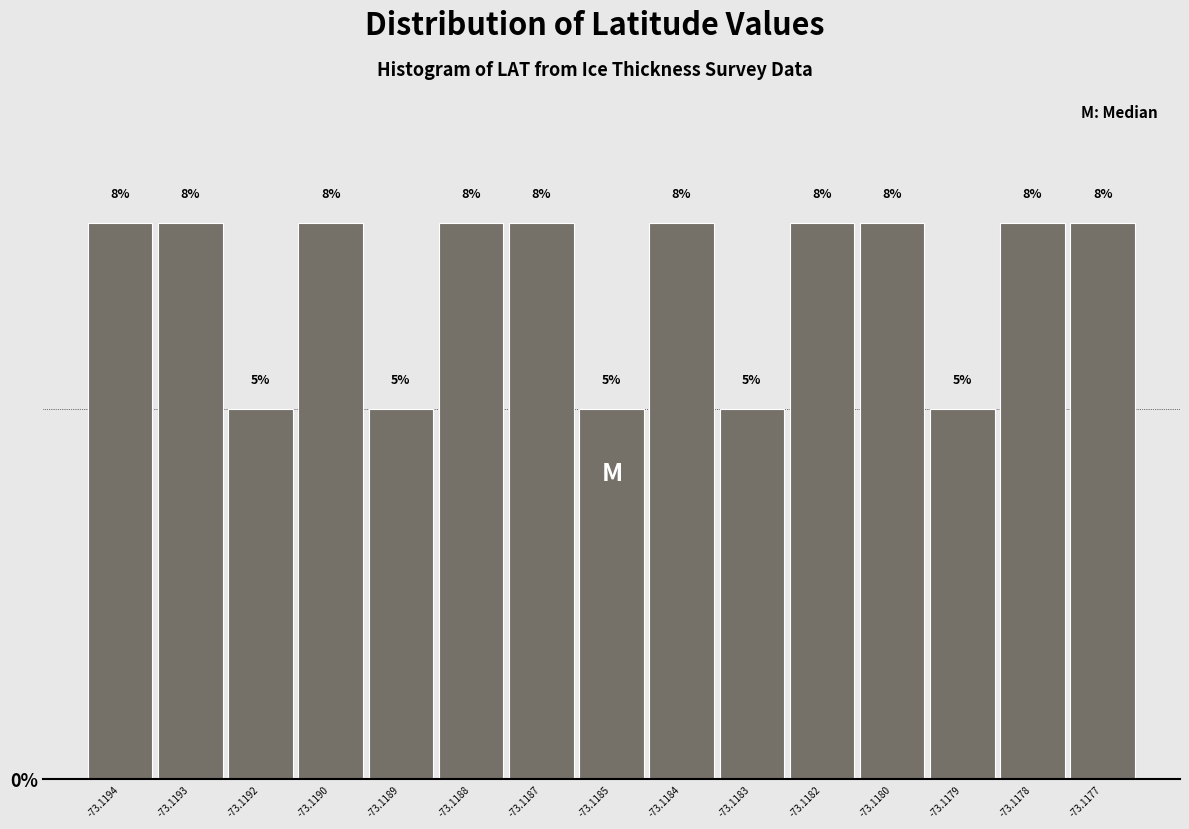

How many bars are there in total?

15